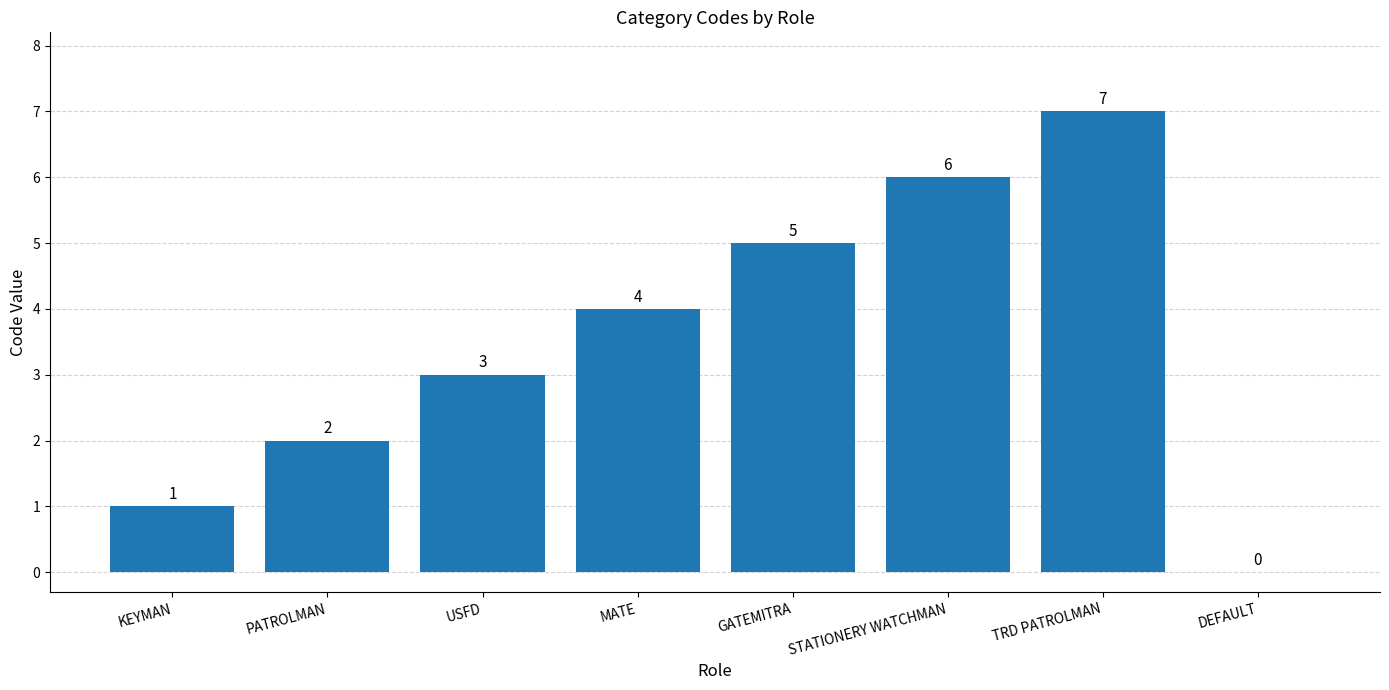

Reading left to right, transcribe all the data shown in this chart.

1	2	3	4	5	6	7	0